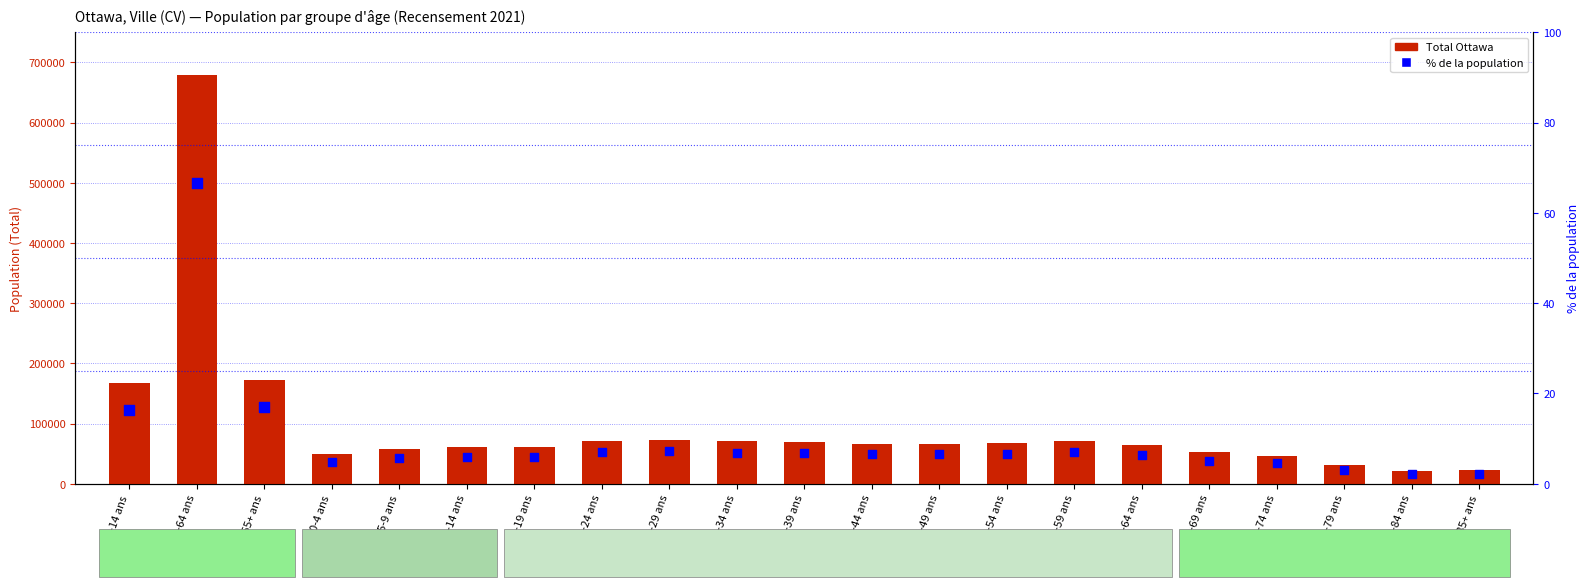

At which category is the sum across all series the highest?

15-64 ans